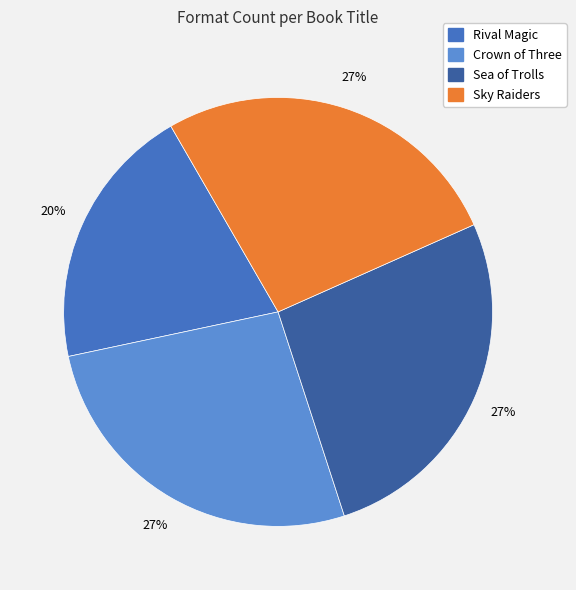

Count the number of slices in the pie.

4